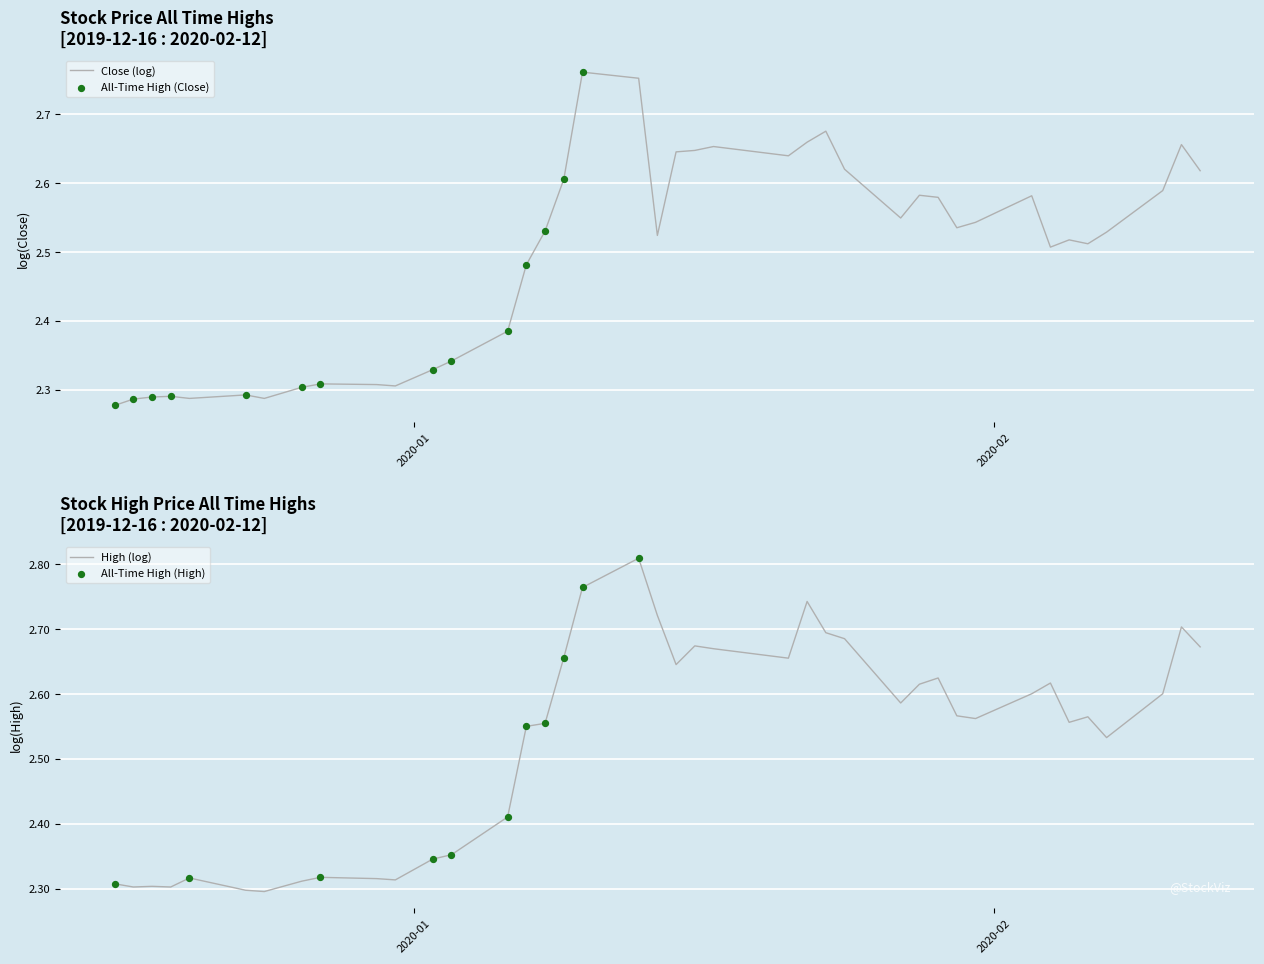

Which series has the largest Y range (max minus min)?

High